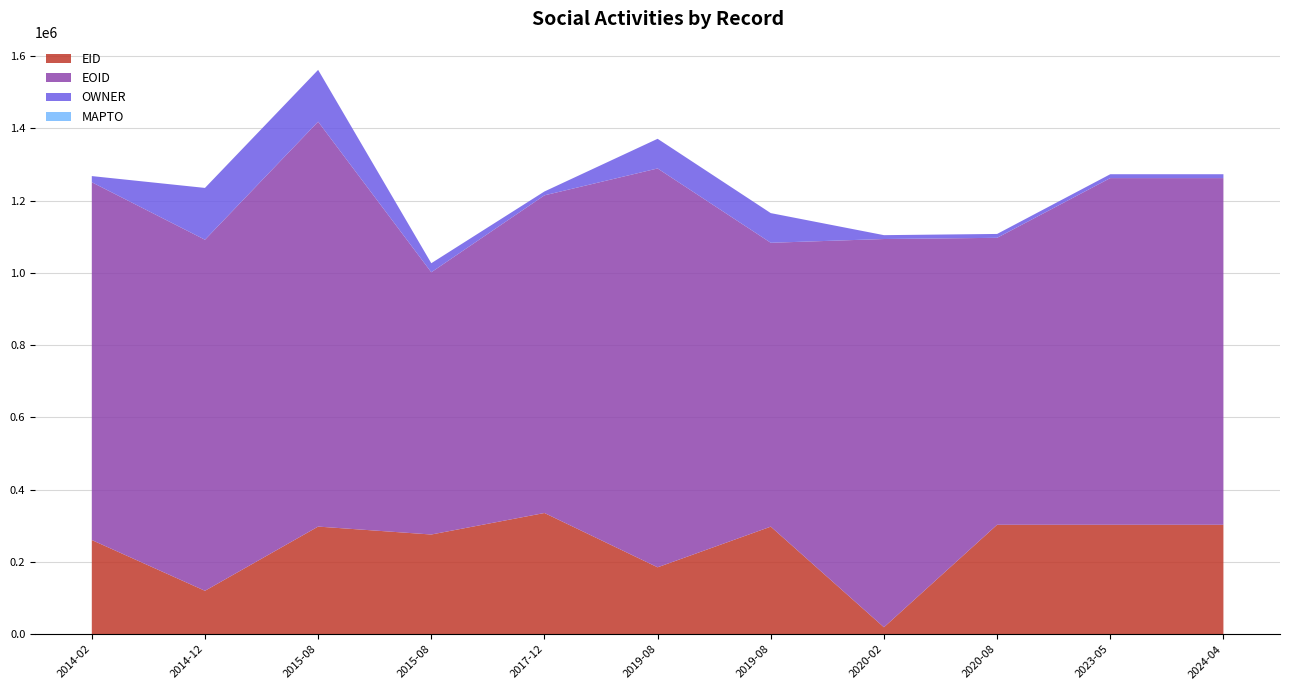

Reading left to right, transcribe all the data shown in this chart.

EID: 260460	119966	297684	275737	335293	184972	297534	19001	302678	302679	302680
EOID: 990373	971743	1120764	725884	879288	1104020	785733	1074666	794320	959611	959612
OWNER: 17063	143414	143409	25080	10715	82121	82121	10703	10716	10716	10716
MAPTO: 0	0	0	0	0	0	0	0	0	0	0